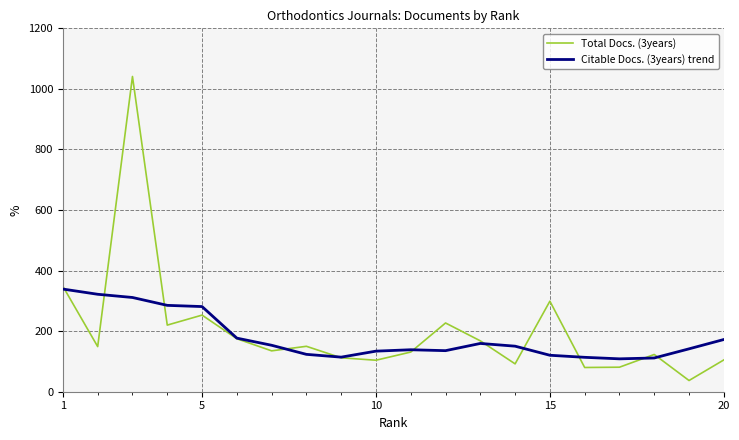

What is the greatest value displayed?

1041.0